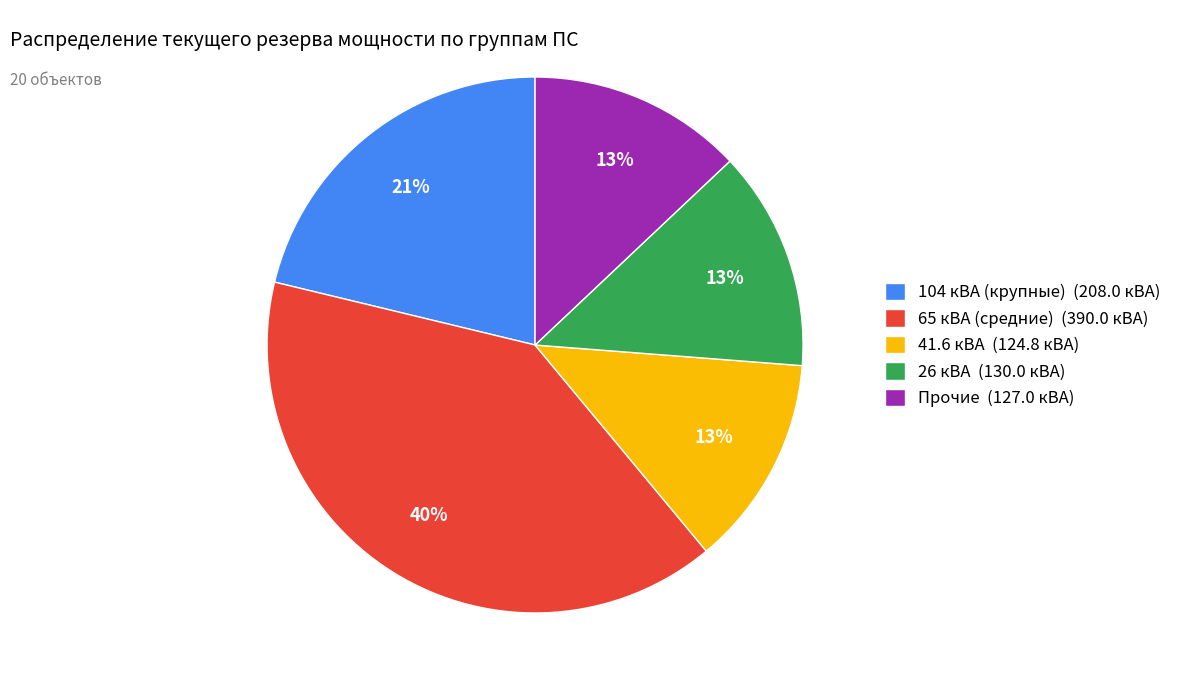

Which has a higher value, 65 кВА (средние) (390.0 кВА) or 104 кВА (крупные) (208.0 кВА)?

65 кВА (средние) (390.0 кВА)